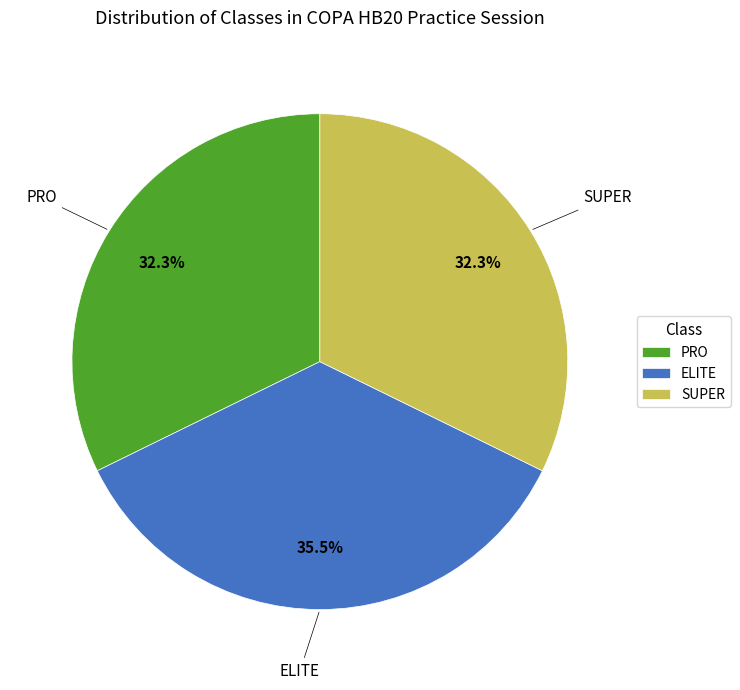

How many slices are in this pie chart?

3